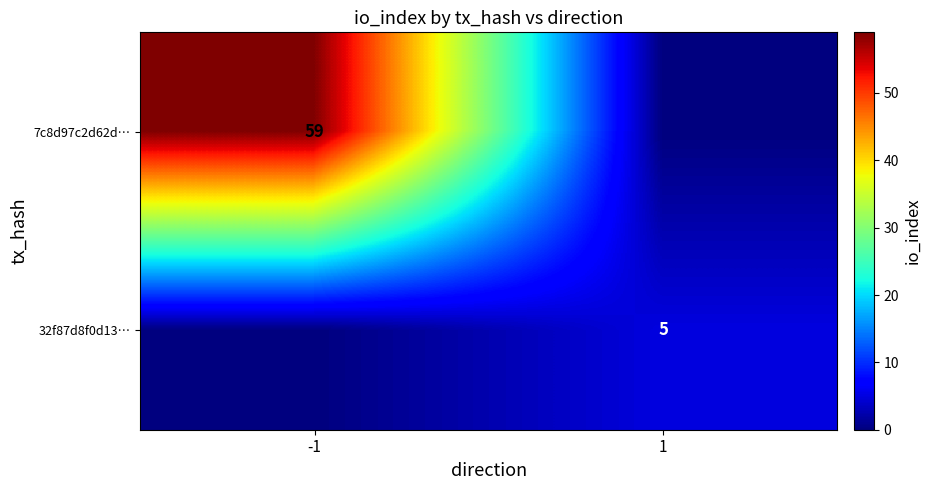

Is the value of 7c8d97c2d62d… at -1 greater than the value of 32f87d8f0d13… at 1?

Yes